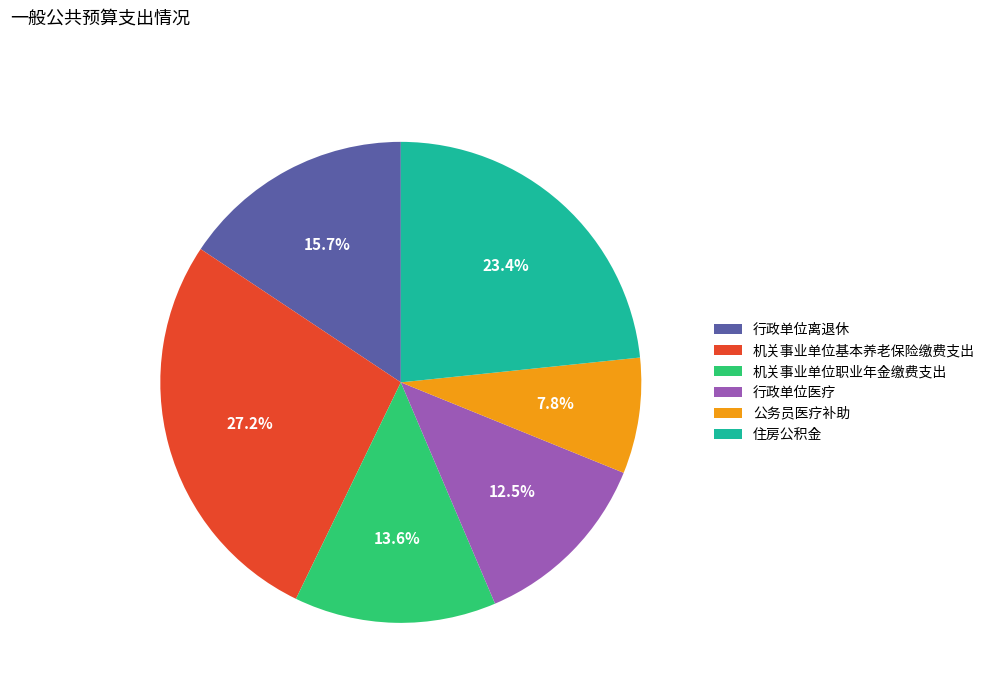

How many slices are in this pie chart?

6